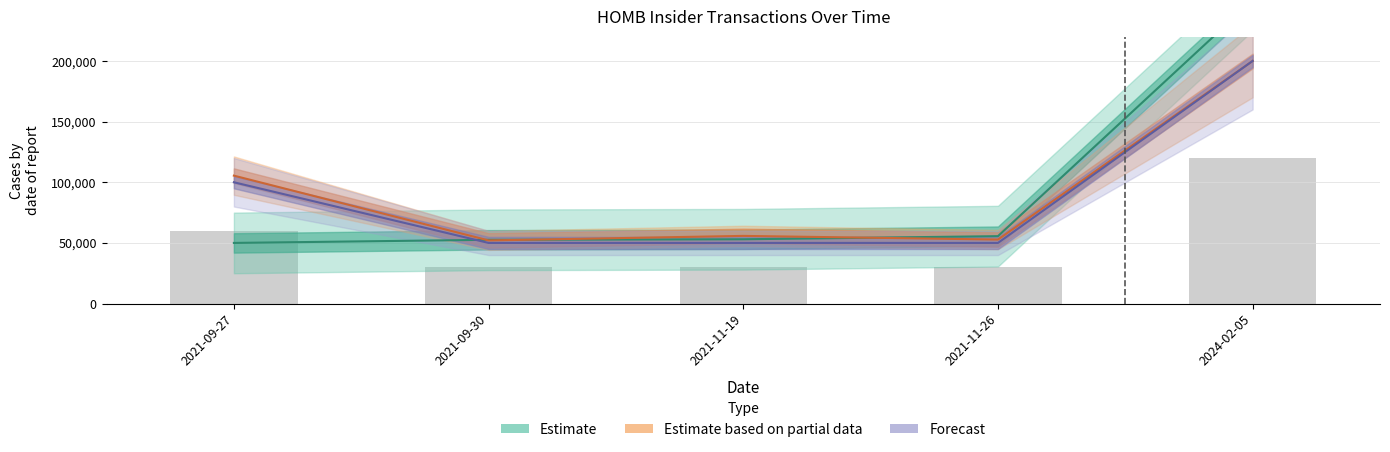

What is the spread (max minus min) of values at 2021-09-27?

55464.5